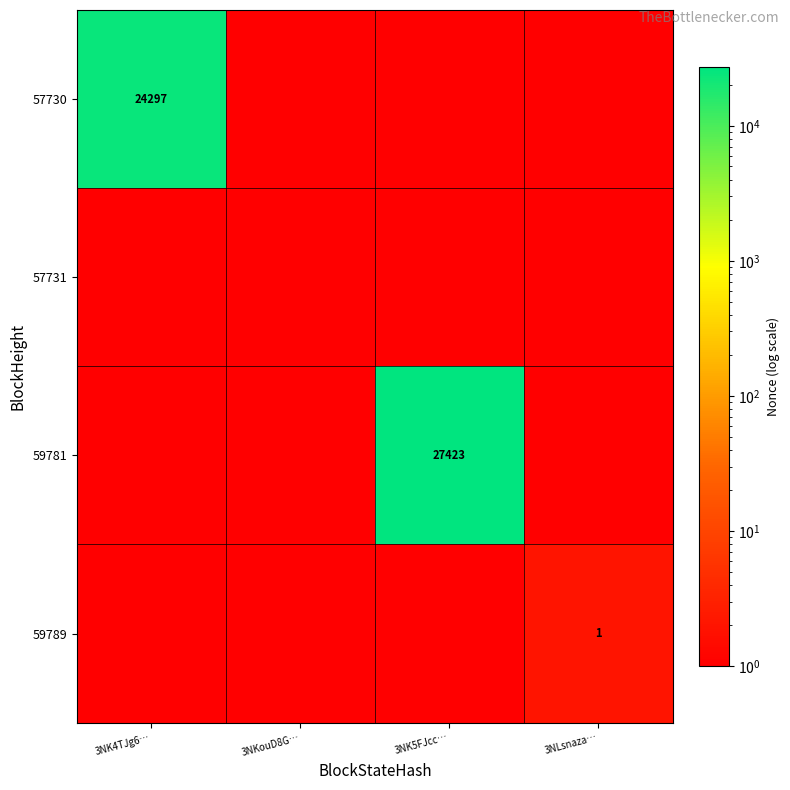

The value of 57730 at 3NK4TJg6… is 24297. True or false?

True